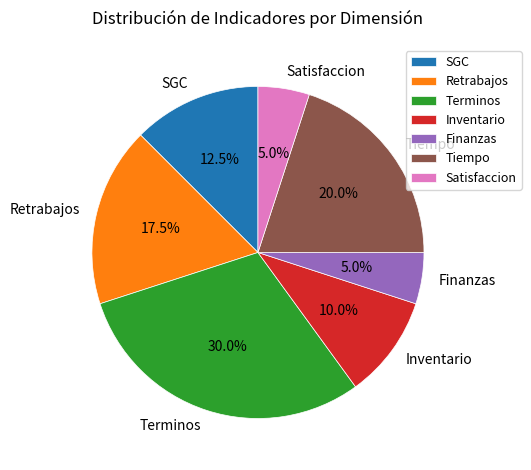

To the nearest percent, what is the average slice percentage?

14%